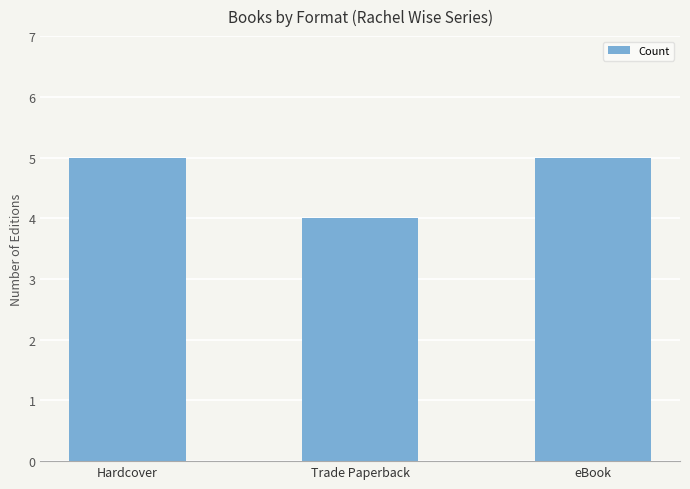

Are the bars grouped side by side (vs. stacked)?

No